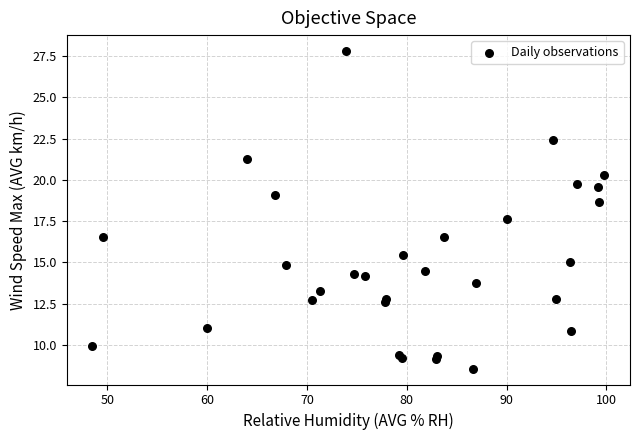

What Y value in the scatter plot is closest to 18?

17.7